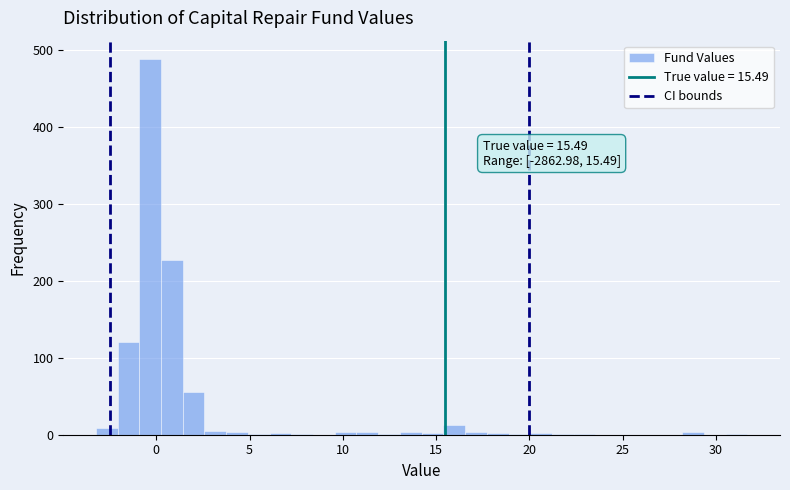

Read against the x-axis, roughly where is the centre of the tallest bar?

-0.5